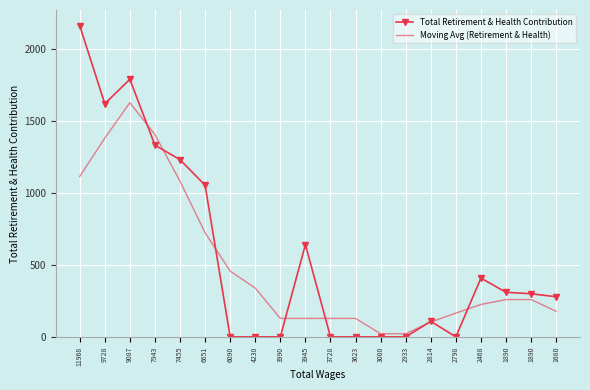

What is the difference between the Total Retirement & Health Contribution values at 2814 and 3000?

108.0